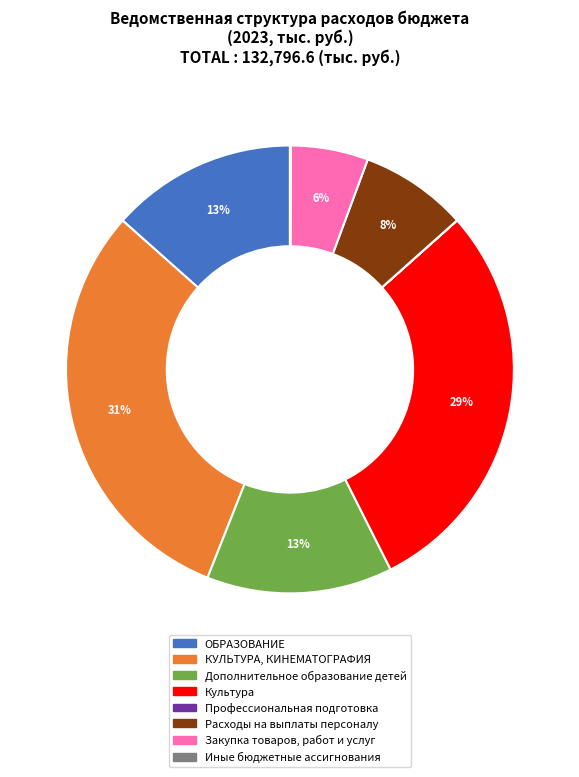

Between КУЛЬТУРА, КИНЕМАТОГРАФИЯ and ОБРАЗОВАНИЕ, which is larger?

КУЛЬТУРА, КИНЕМАТОГРАФИЯ